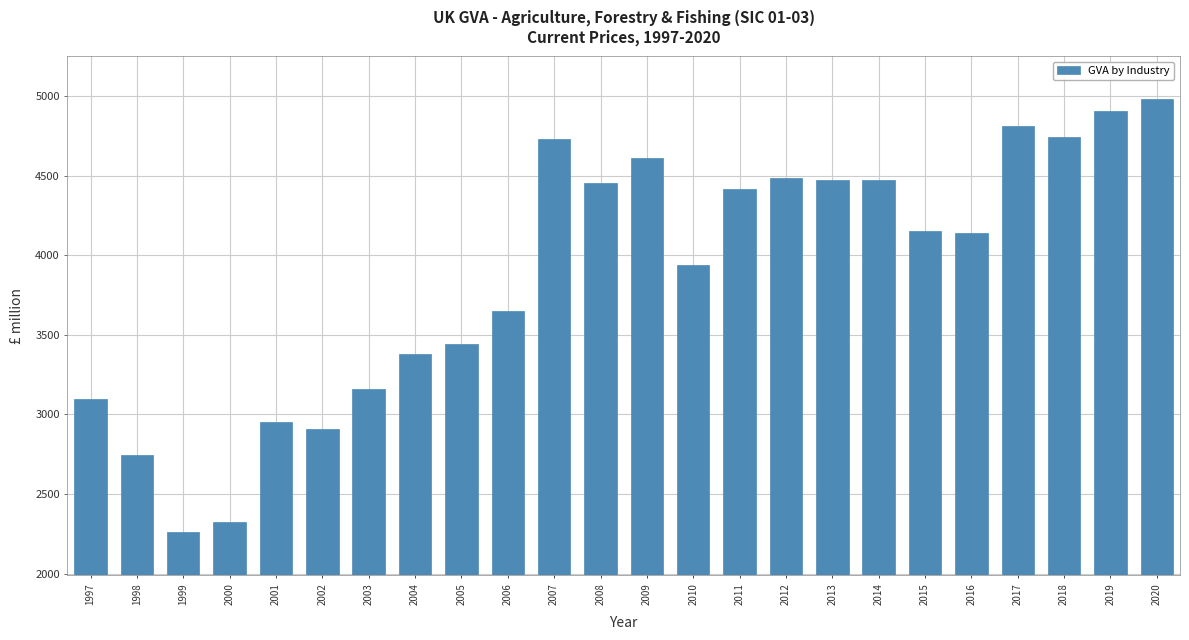

What is the smallest value displayed?

2261